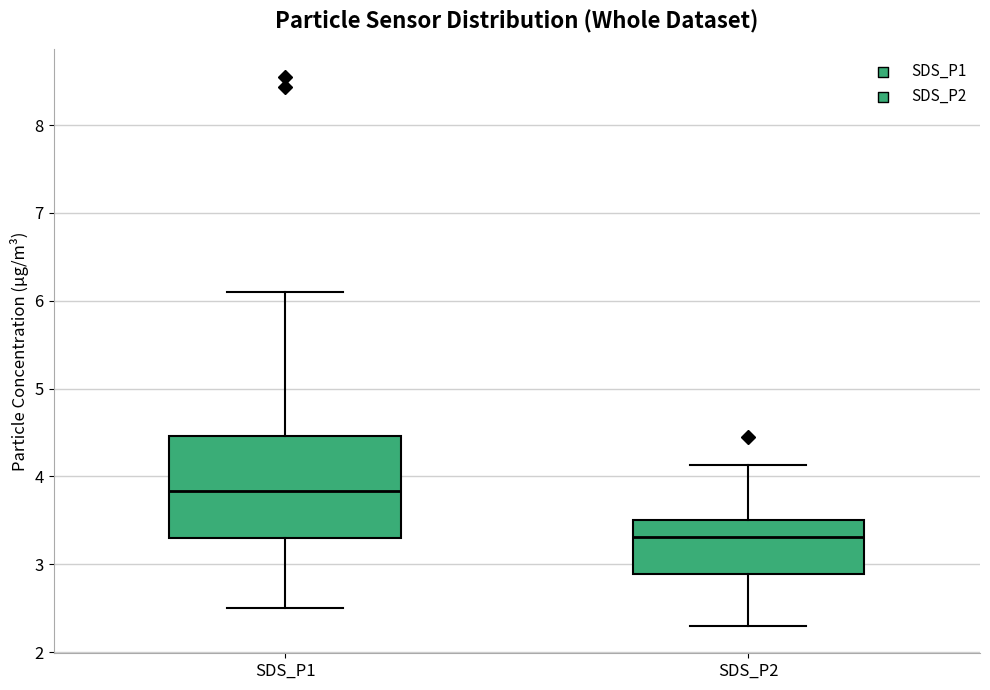

Reading left to right, transcribe this box plot: for each box, give where its median line is, the range the box spans, and where its two whiskers end, as read against the y-axis. The values are not printed on the chart, so give them approximately, as read against the axis.

SDS_P1: median 3.8, box 3.3 to 4.5, whiskers 2.5 to 6.1
SDS_P2: median 3.3, box 2.9 to 3.5, whiskers 2.3 to 4.1